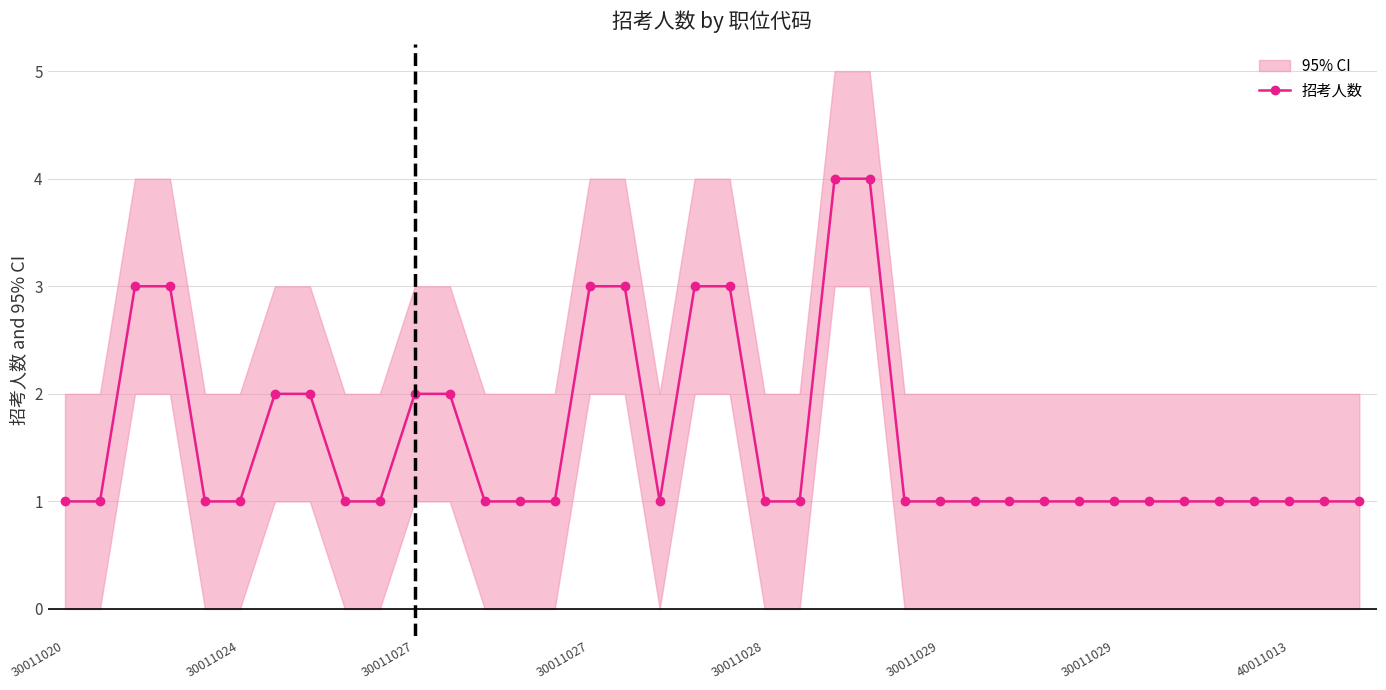

What is the label of the 3rd point from the left?

30011027